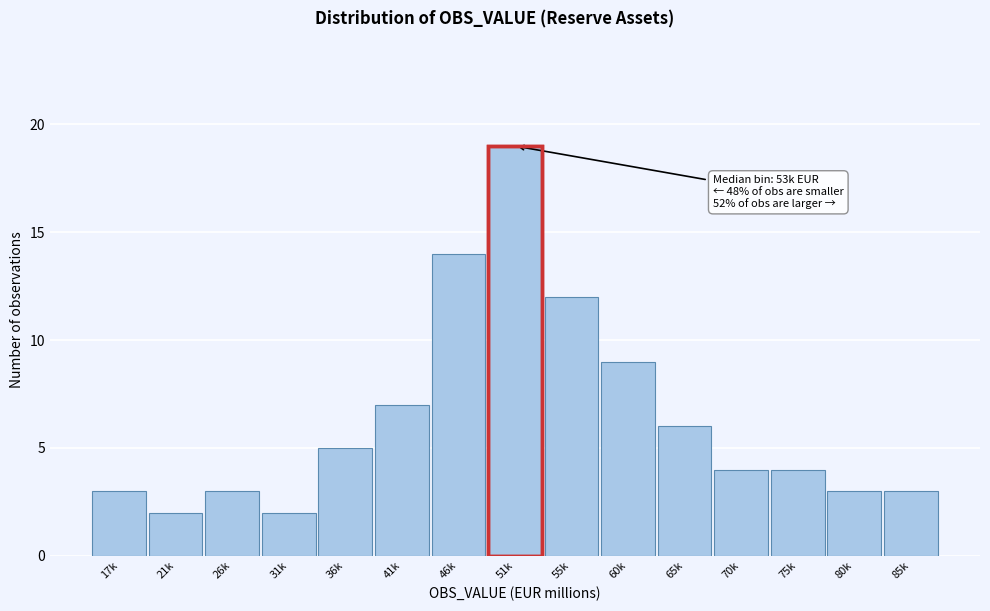

Reading right to left, what are all the values shown in this chart?

3	3	4	4	6	9	12	19	14	7	5	2	3	2	3